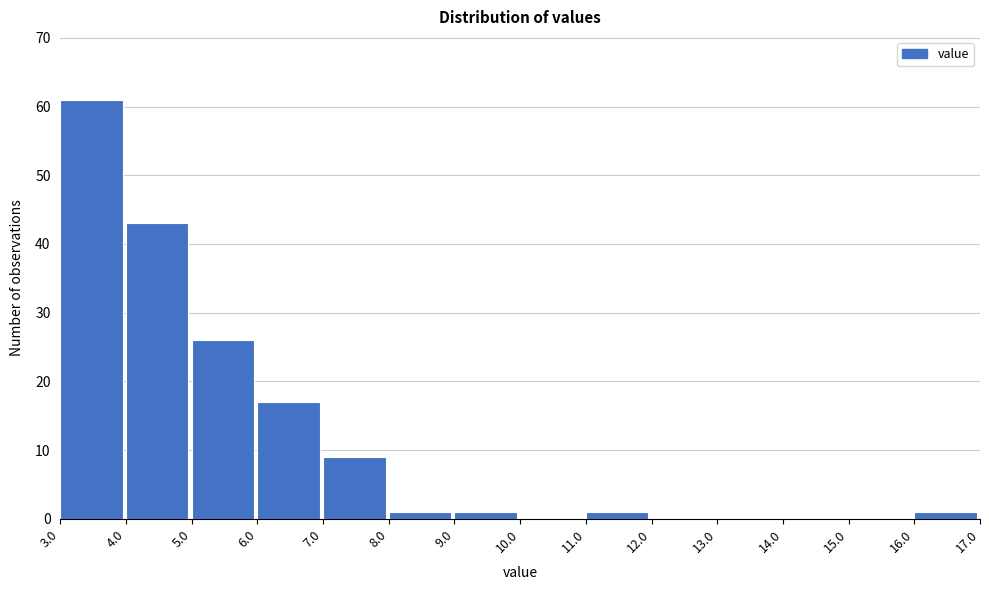

Which range on the x-axis has the tallest bar?

3.0 to 4.0